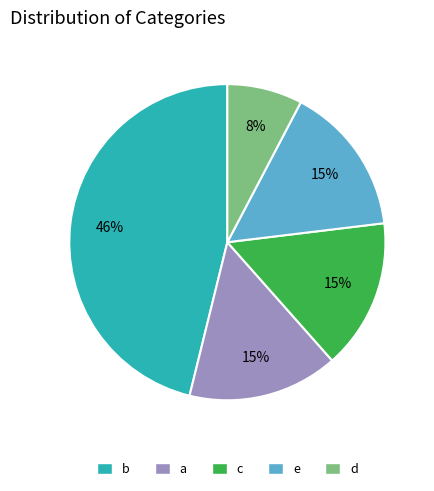

How many slices are in this pie chart?

5